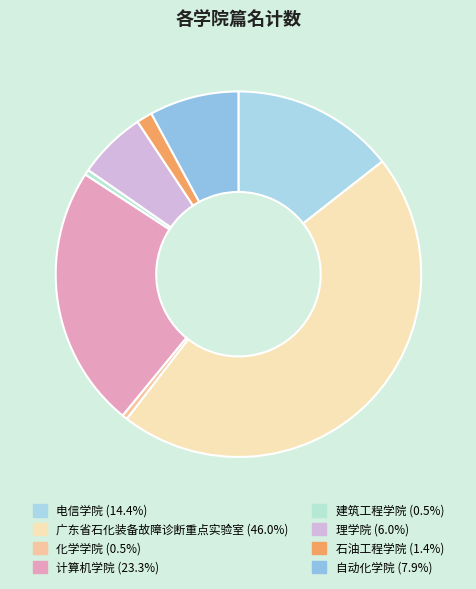

Between 建筑工程学院 and 石油工程学院, which is larger?

石油工程学院